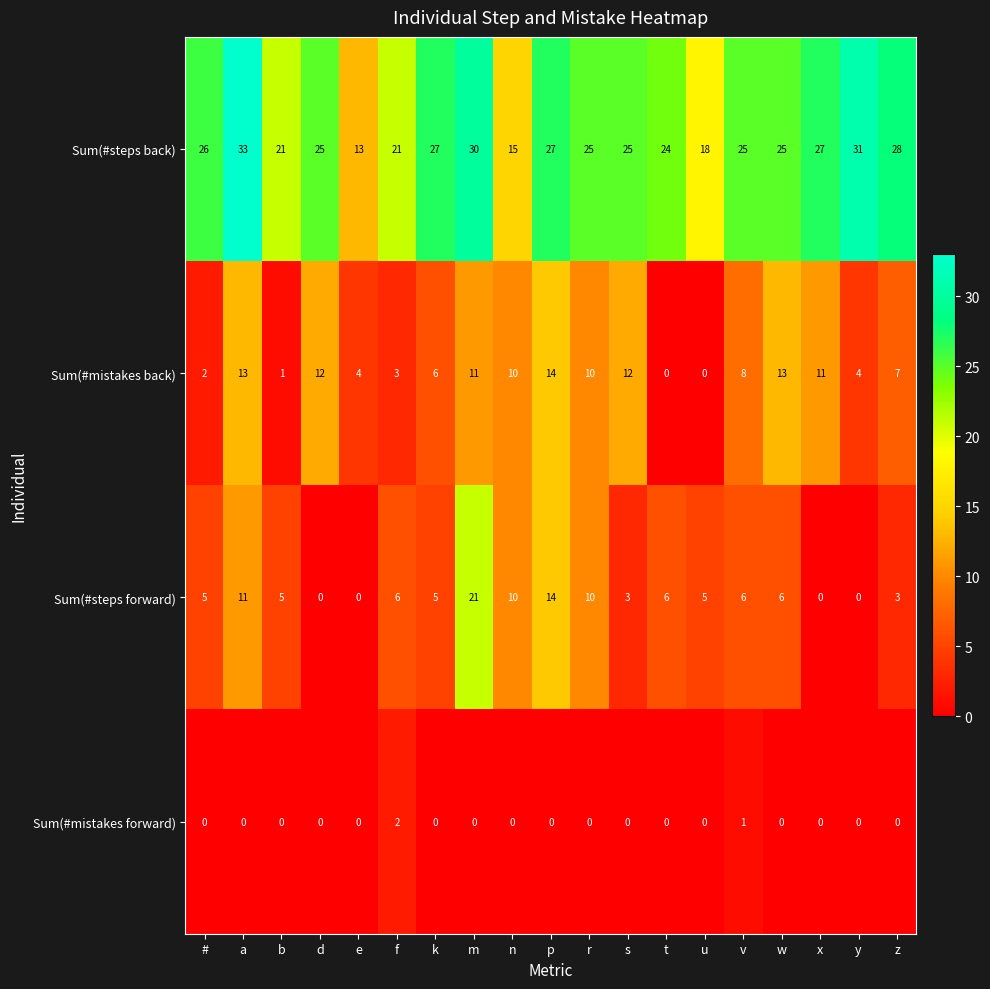

What is the average value of the Sum(#mistakes back) series?

7